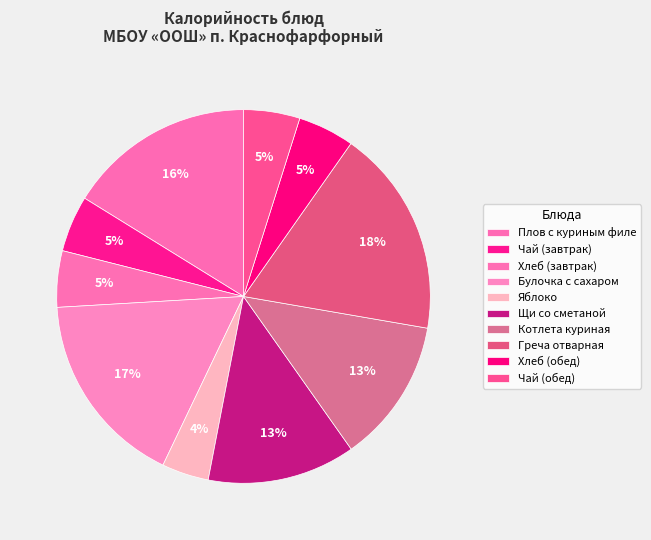

What is the change in value from Греча отварная to Хлеб (обед)?

-167.6